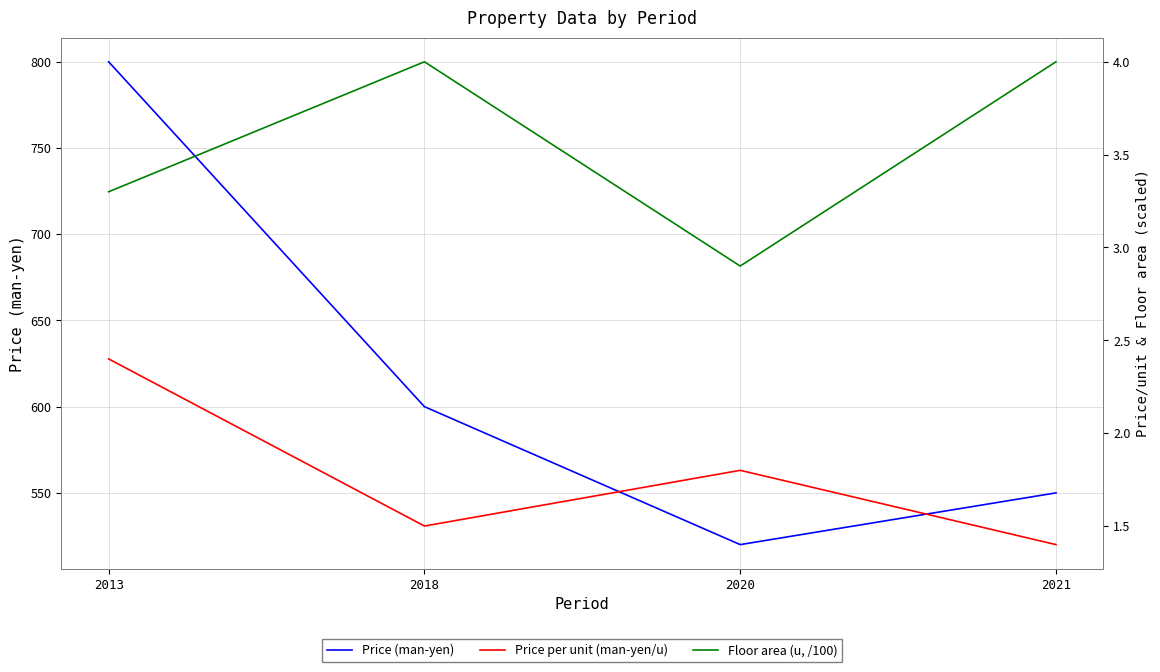

What is the maximum value shown in the chart?

800.0